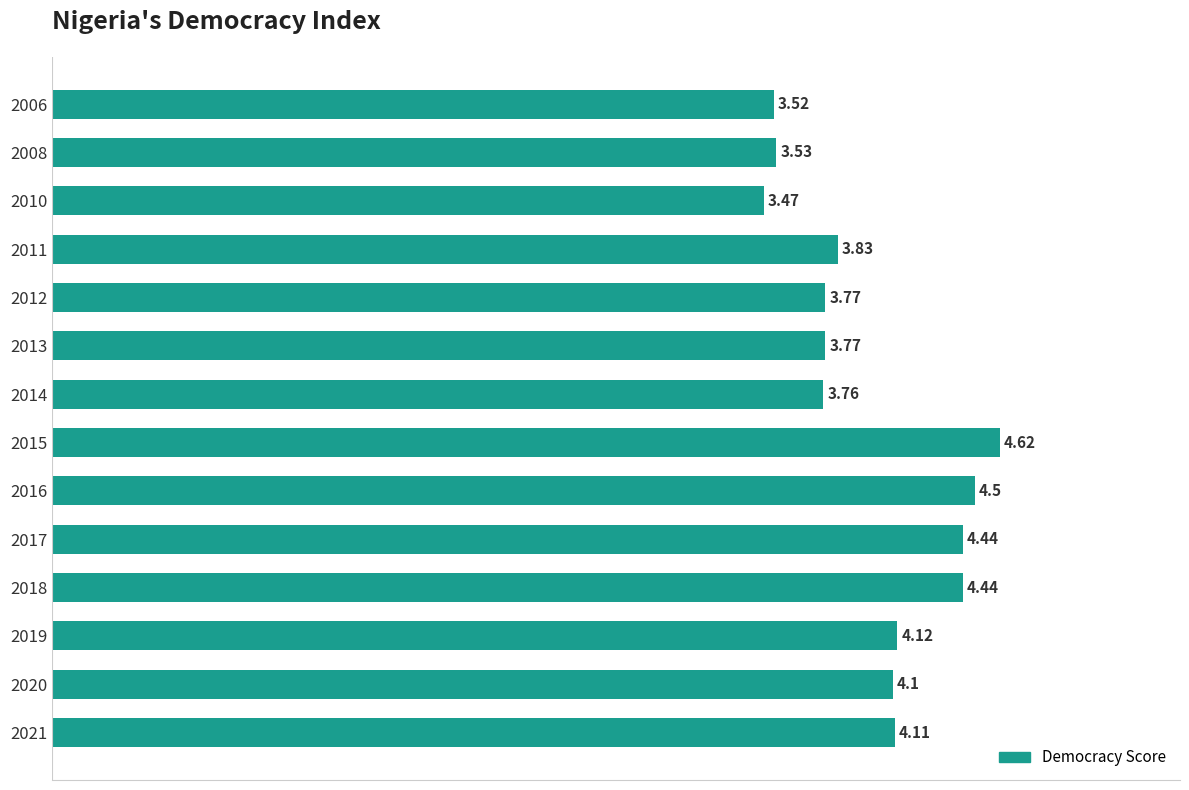

Which category has the lowest value across all series?

2010